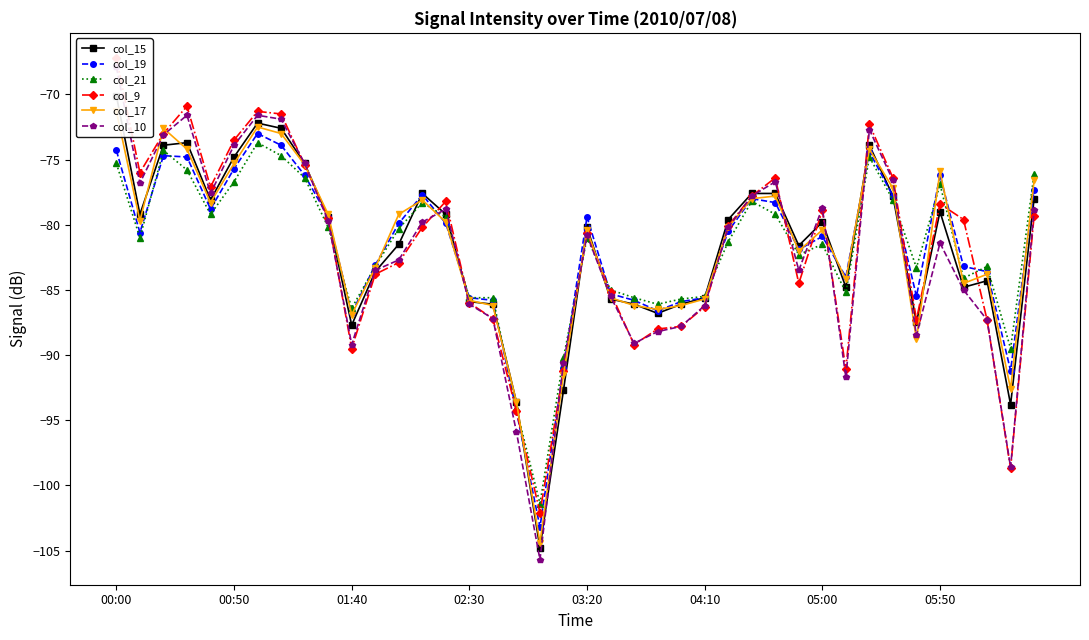

What is the label of the 31st point from the right?

9